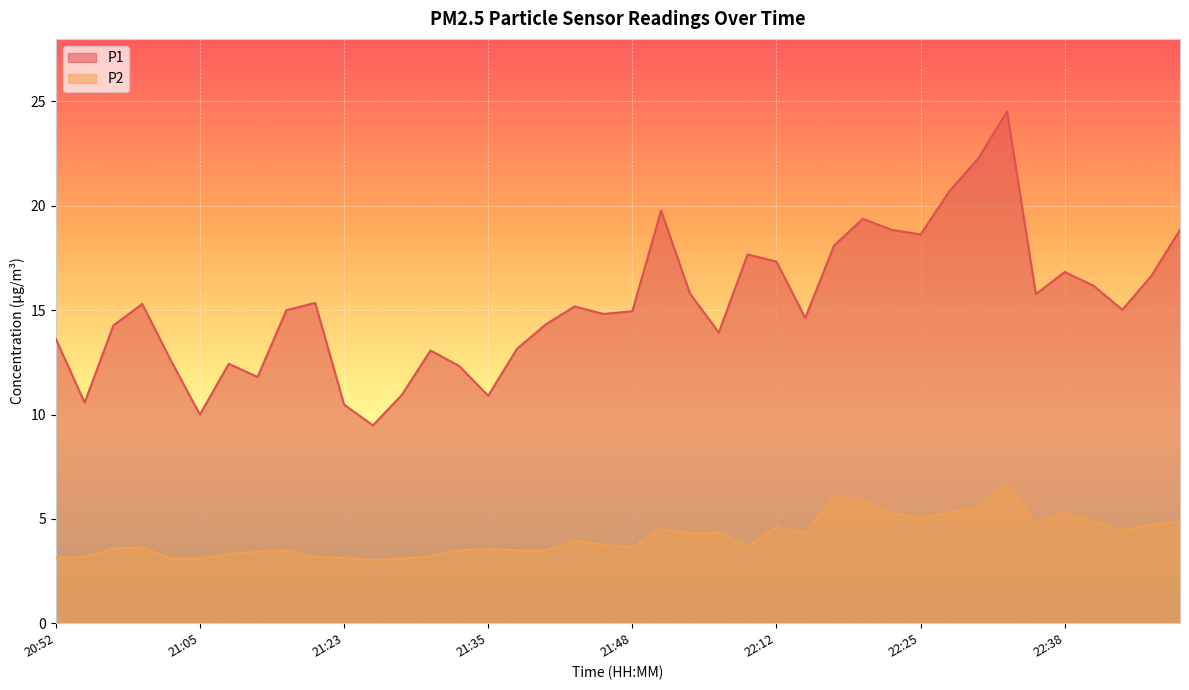

The P1 series shows 17.7 at 22:09. True or false?

True